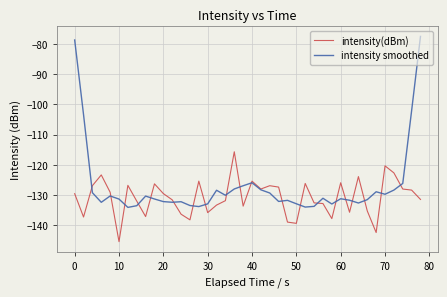

What is the minimum value shown in the chart?

-145.4